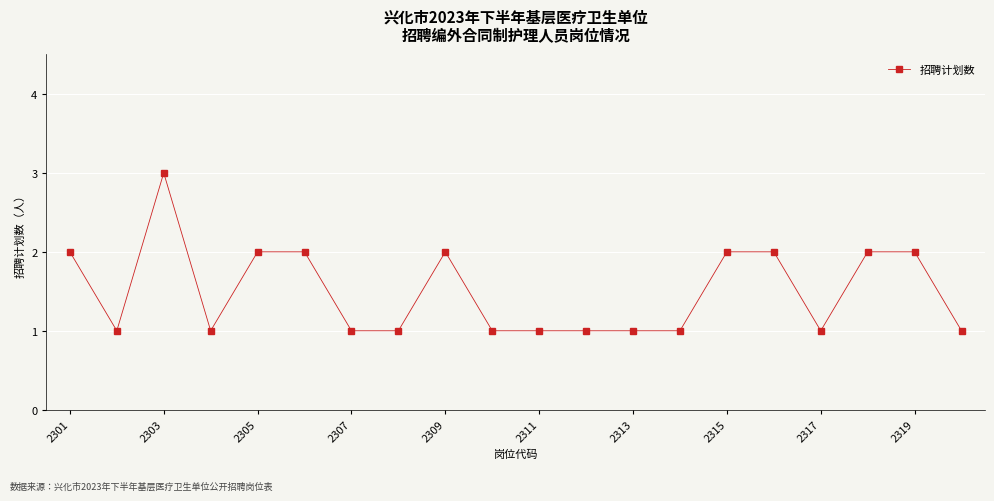

True or false: the data has more than 0 interior local peaks.

True